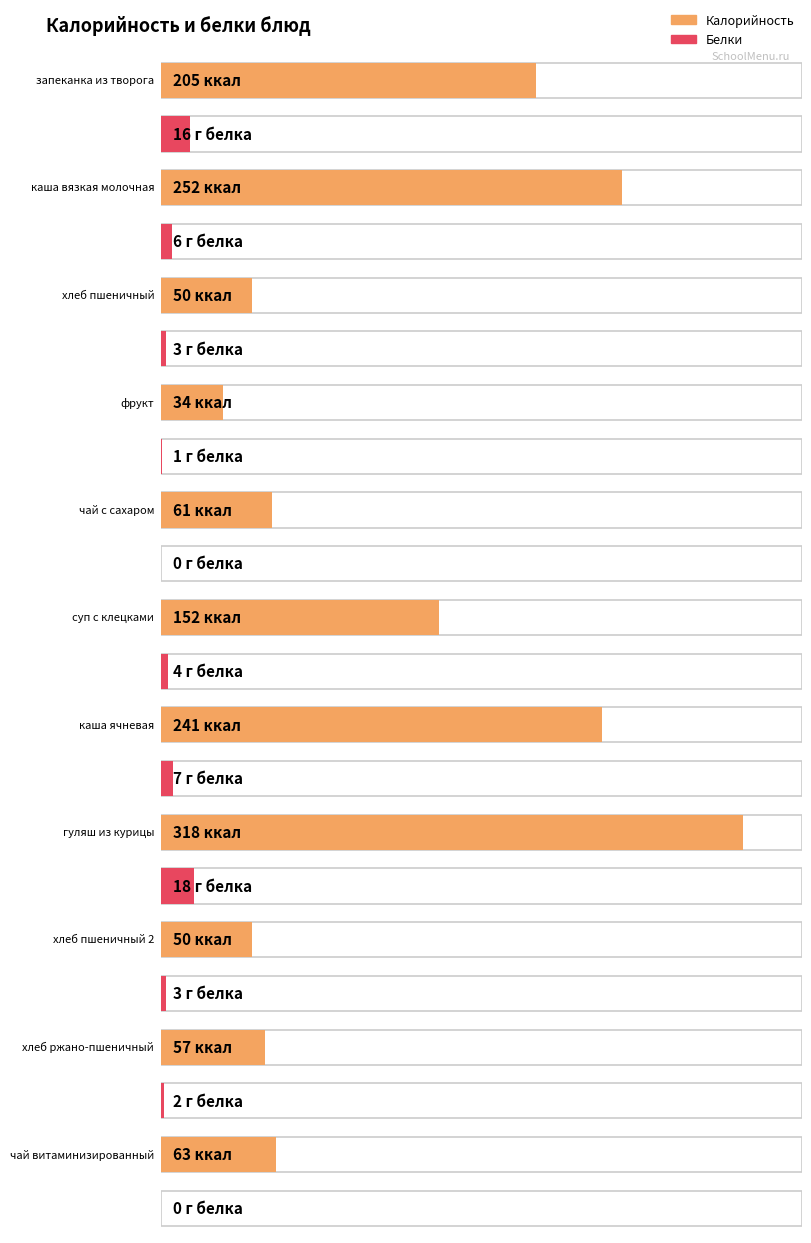

List the labels in order of Калорийность value, smallest first.

фрукт, хлеб пшеничный, хлеб пшеничный 2, хлеб ржано-пшеничный, чай с сахаром, чай витаминизированный, суп с клецками, запеканка из творога, каша ячневая, каша вязкая молочная, гуляш из курицы